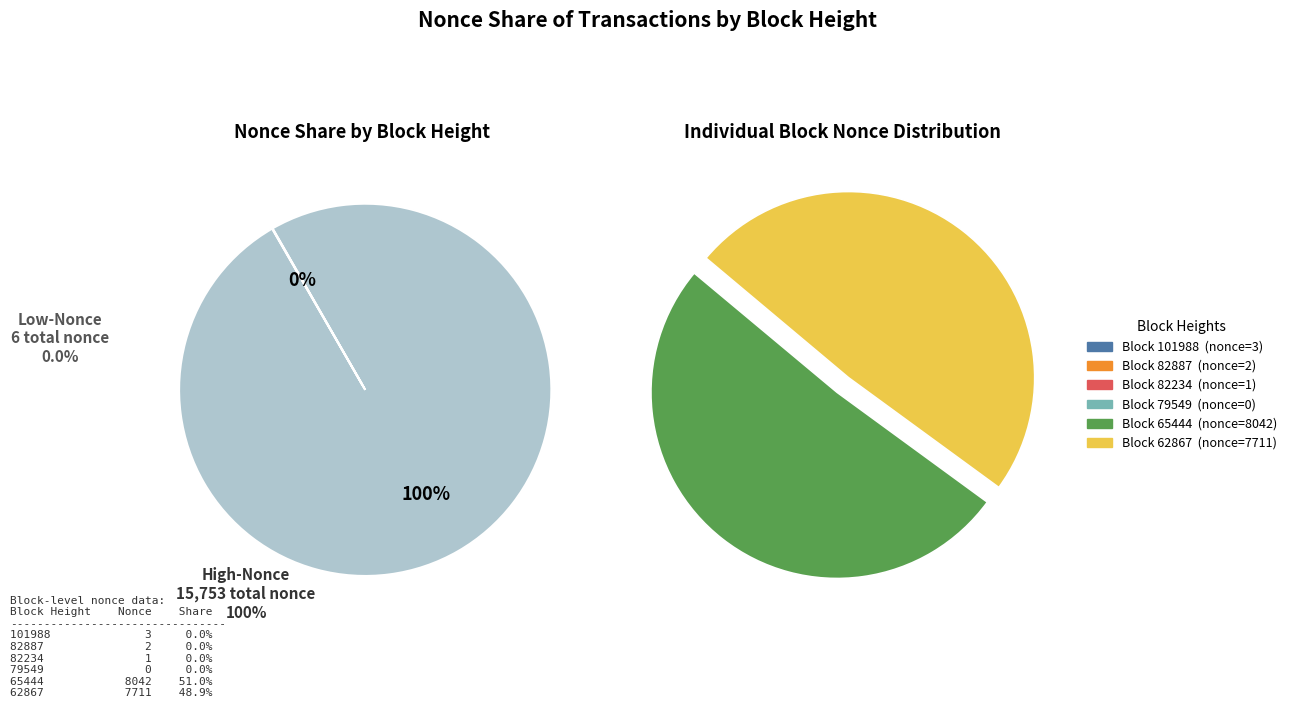

How many segments does this pie chart have?

6